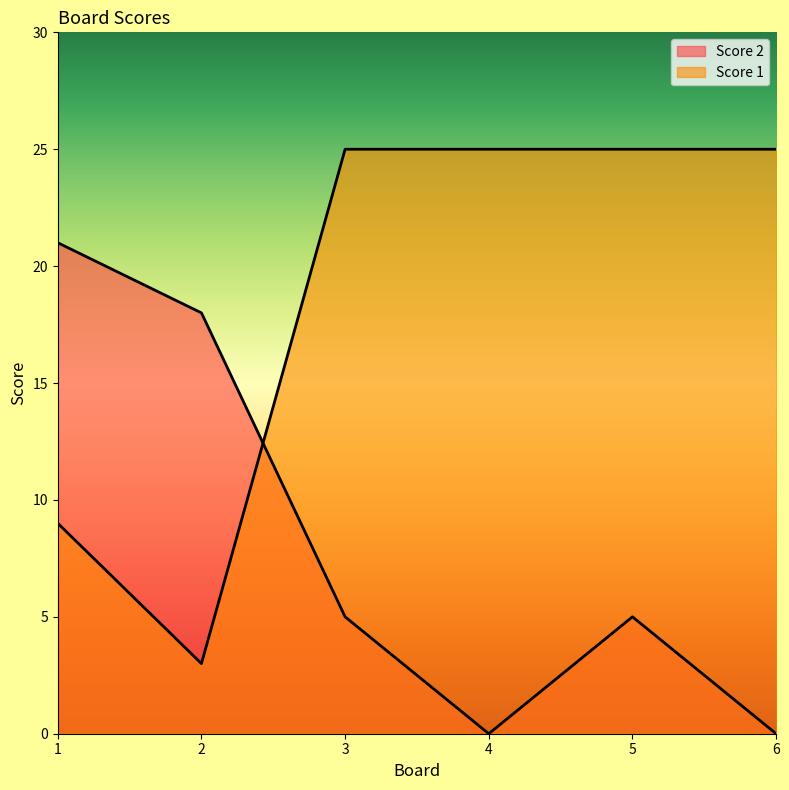

Does the chart display data point markers on the line(s)?

No